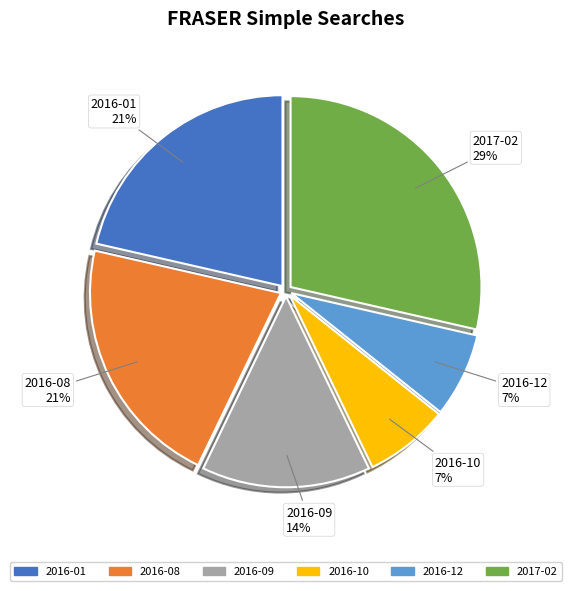

What percentage is the 2016-09 slice, to the nearest percent?

14%